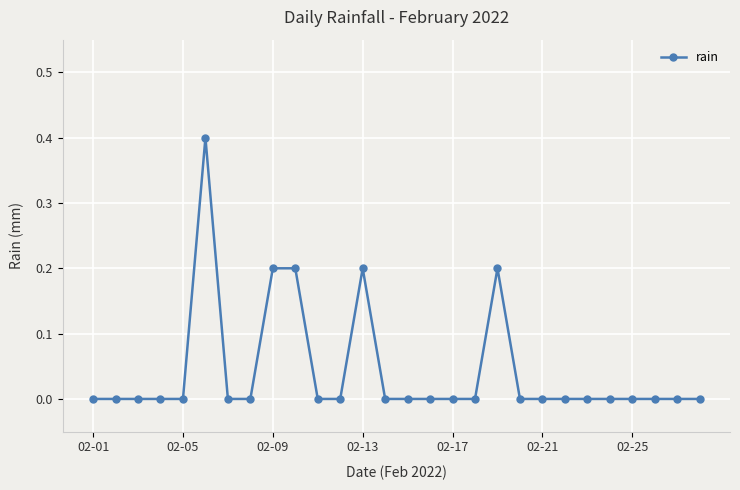

True or false: there are more than 1 points higher than both neighbors.

True